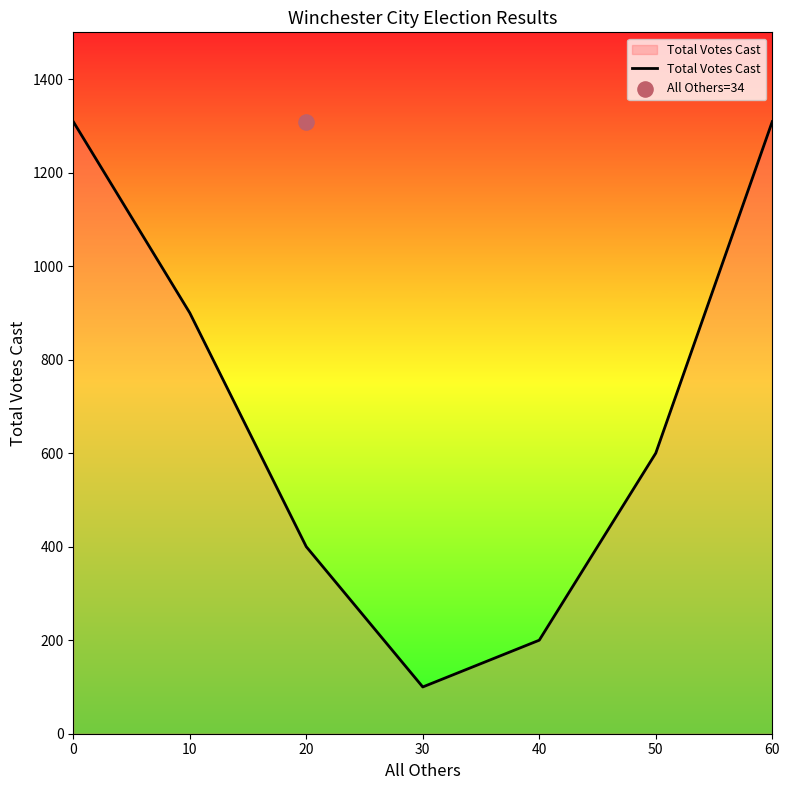

What is the ratio of the value at 10 to the value at 60?

0.7